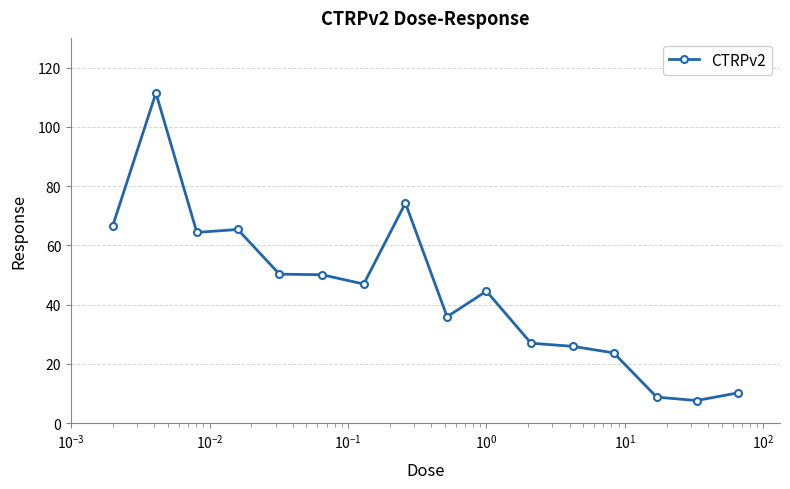

Is this an area chart (filled region under the line)?

No